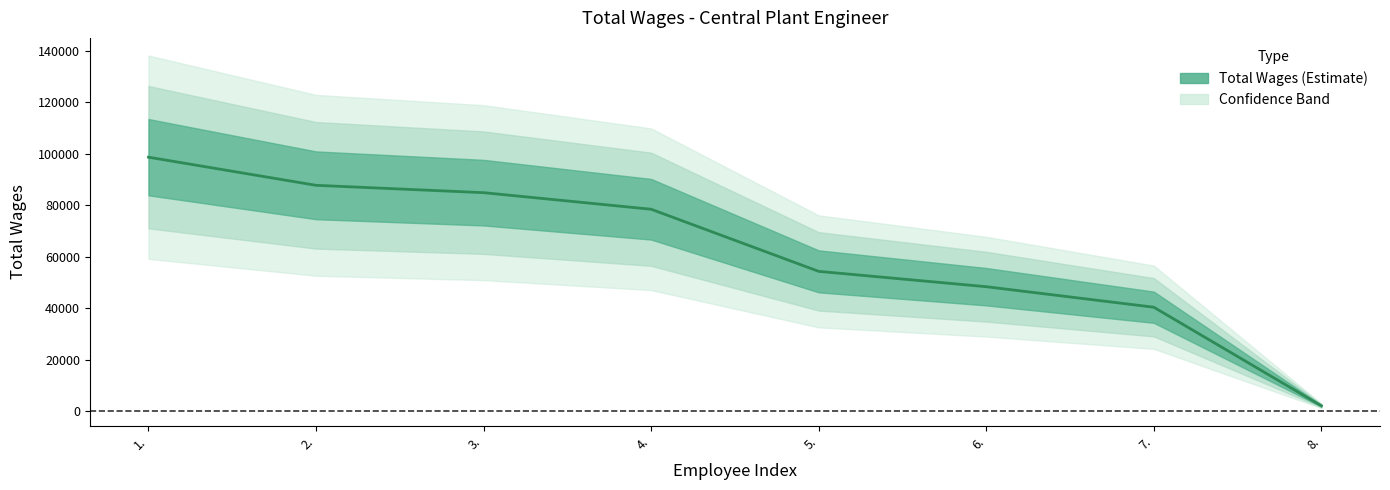

What position from the right is 5.?

4